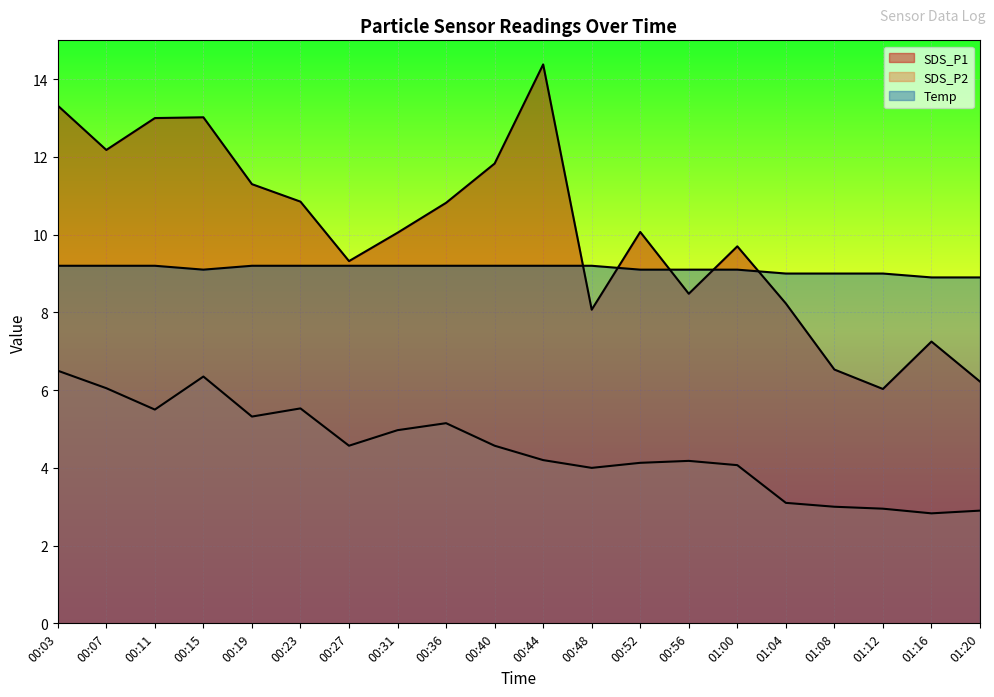

What is the spread (max minus min) of values at 00:52?

5.9